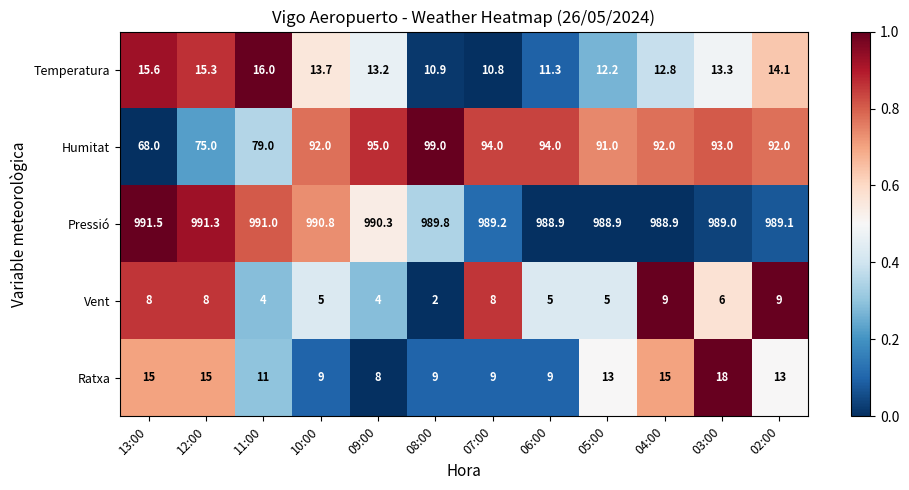

At 08:00, list the series in order from smallest to largest.

Vent, Ratxa, Temperatura, Humitat, Pressió